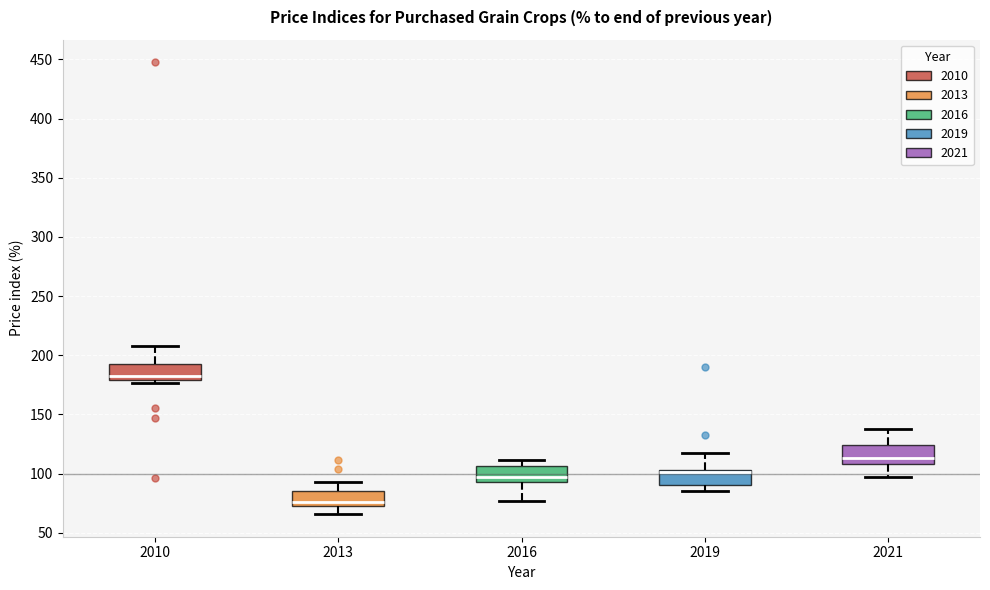

Where does the median line of the box at x = 2010 sit on the y-axis? The values are not printed on the chart, so give them approximately, as read against the axis.

185